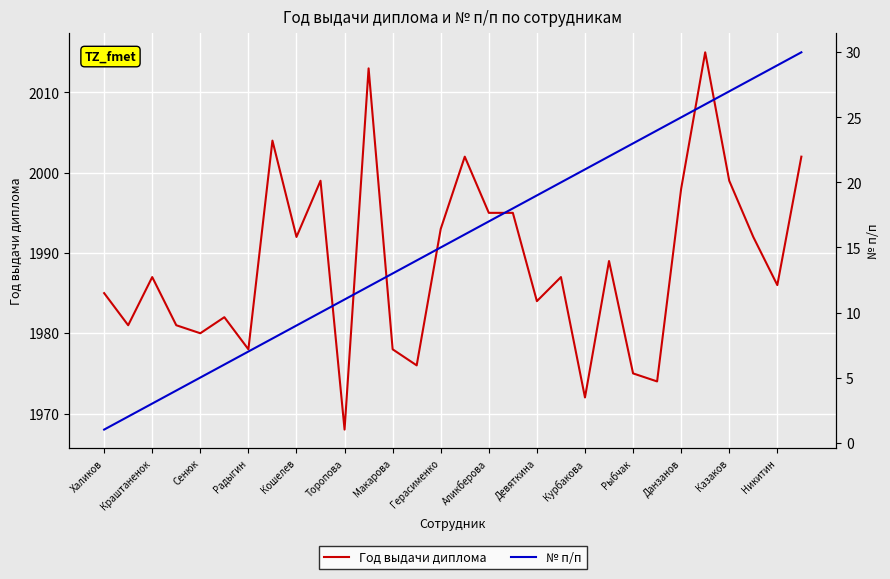

The value of Год выдачи диплома at Казаков is 1207. True or false?

False